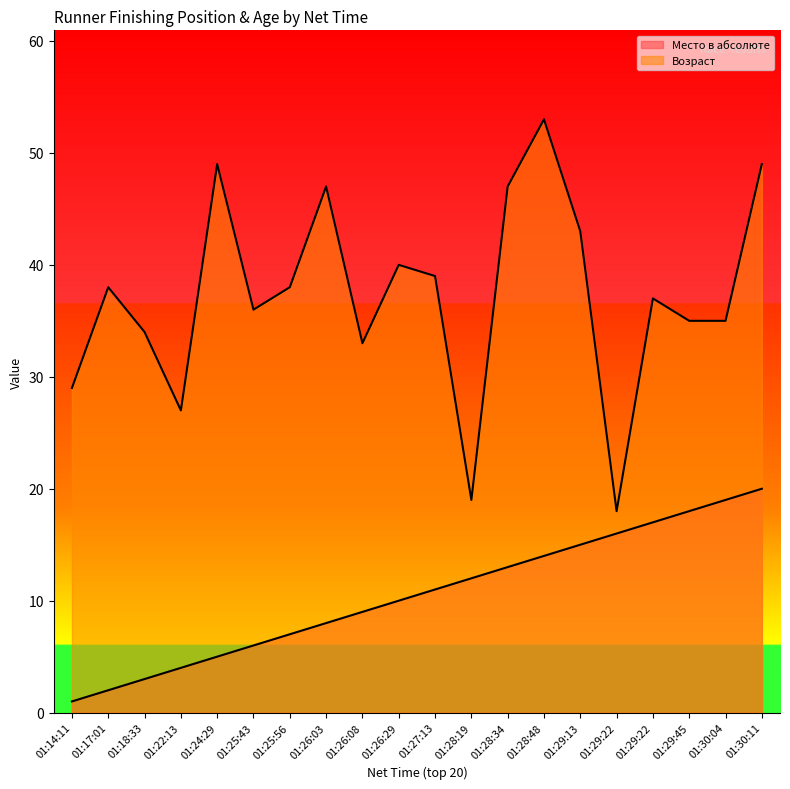

At which label does Место в абсолюте first exceed 11?

01:28:19